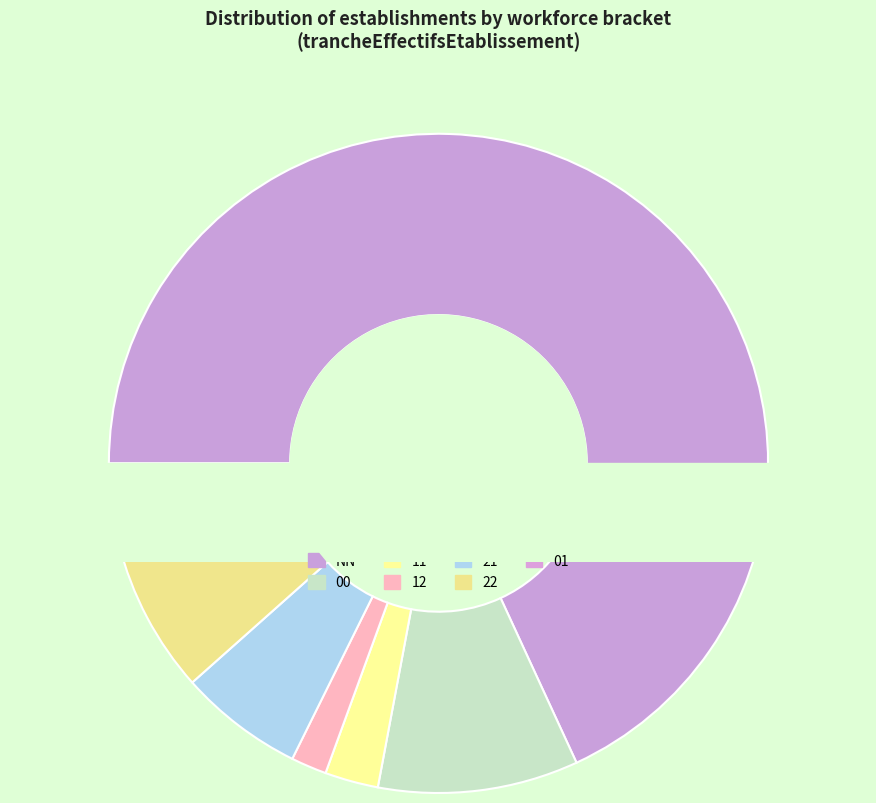

The 01 slice represents 1% of the pie. True or false?

False